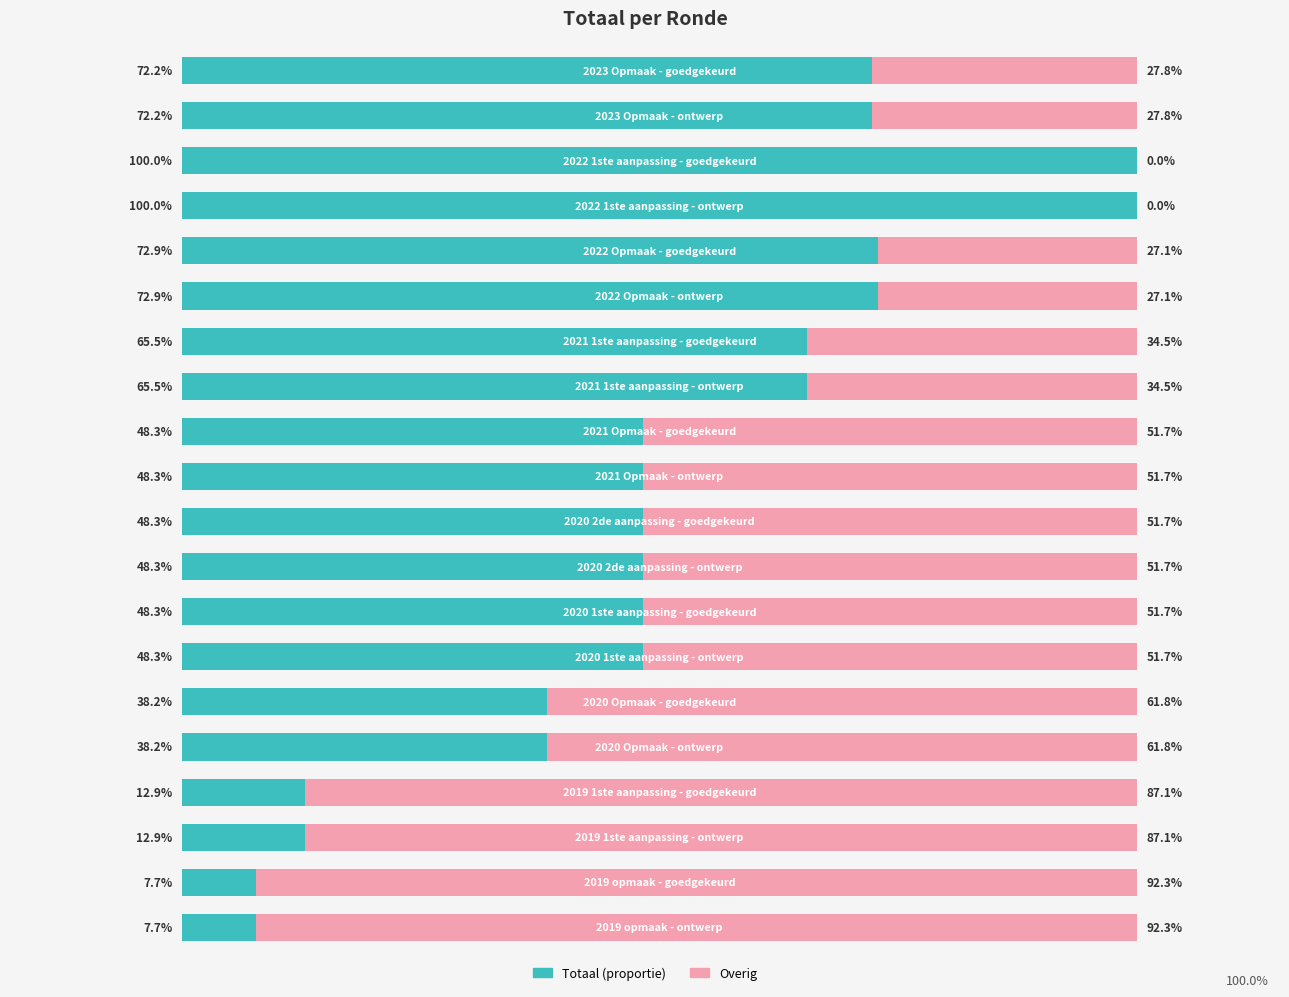

Reading left to right, transcribe all the data shown in this chart.

Totaal (proportie): 0=7.7	1=7.7	2=12.9	3=12.9	4=38.2	5=38.2	6=48.3	7=48.3	8=48.3	9=48.3	10=48.3	11=48.3	12=65.5	13=65.5	14=72.9	15=72.9	16=100.0	17=100.0	18=72.2	19=72.2
Overig: 0=92.3	1=92.3	2=87.1	3=87.1	4=61.8	5=61.8	6=51.7	7=51.7	8=51.7	9=51.7	10=51.7	11=51.7	12=34.5	13=34.5	14=27.1	15=27.1	16=0.0	17=0.0	18=27.8	19=27.8